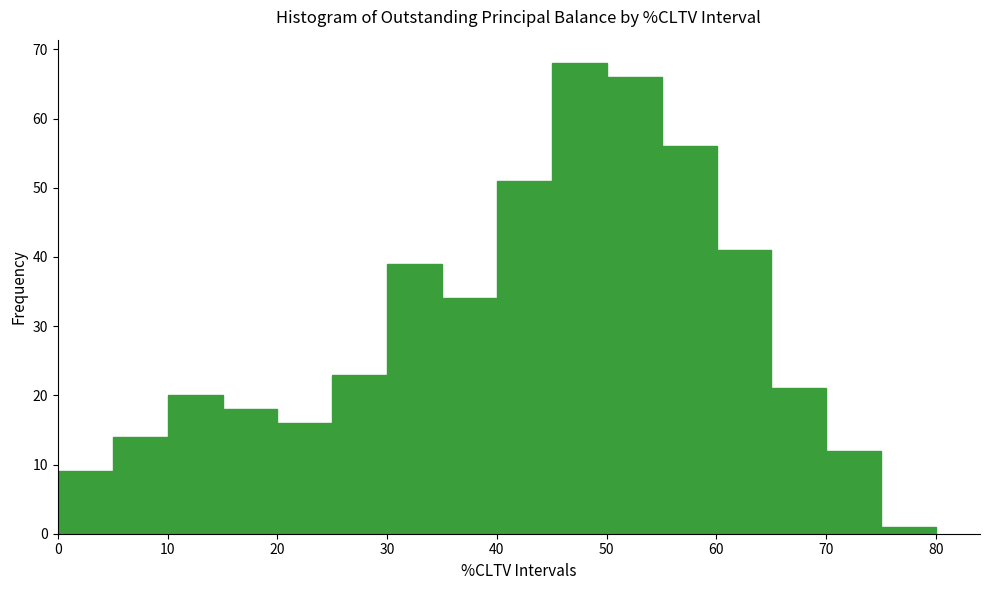

Over which range of the x-axis is the bar tallest?

45 to 50